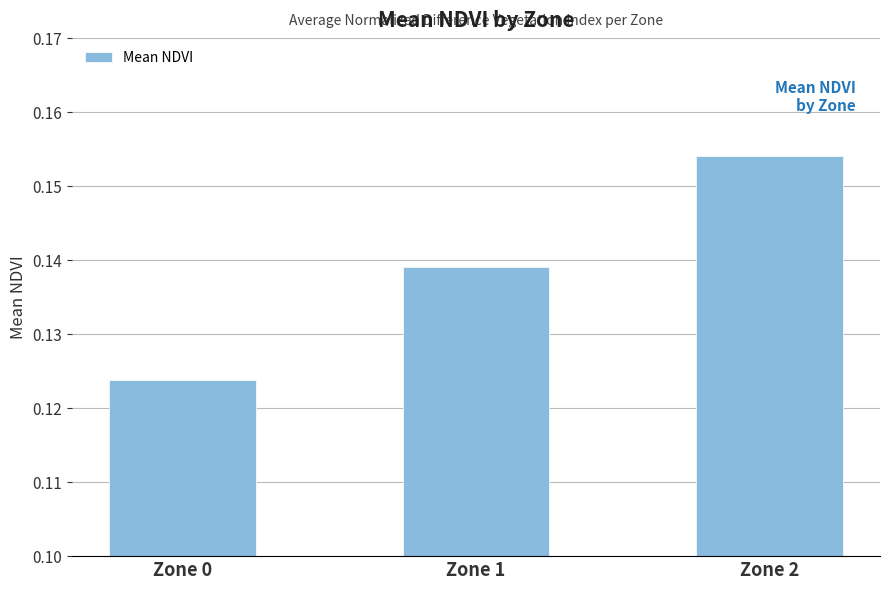

The chart shows a value of 0.0 at Zone 2. True or false?

False